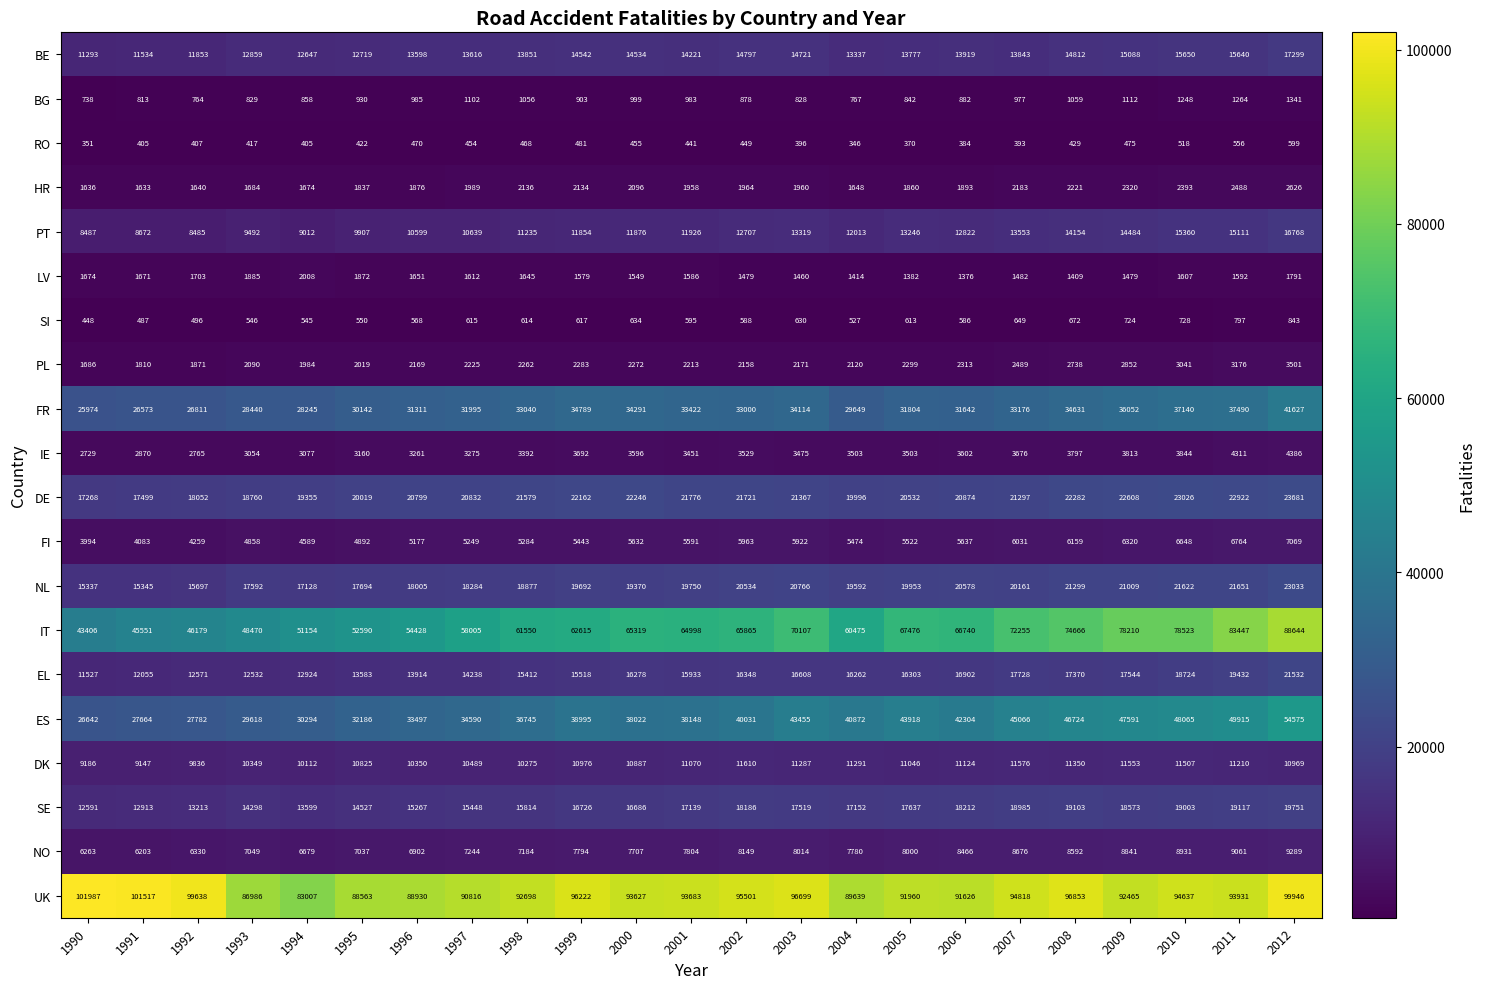

Is it true that FI equals 5522 at 2005?

True